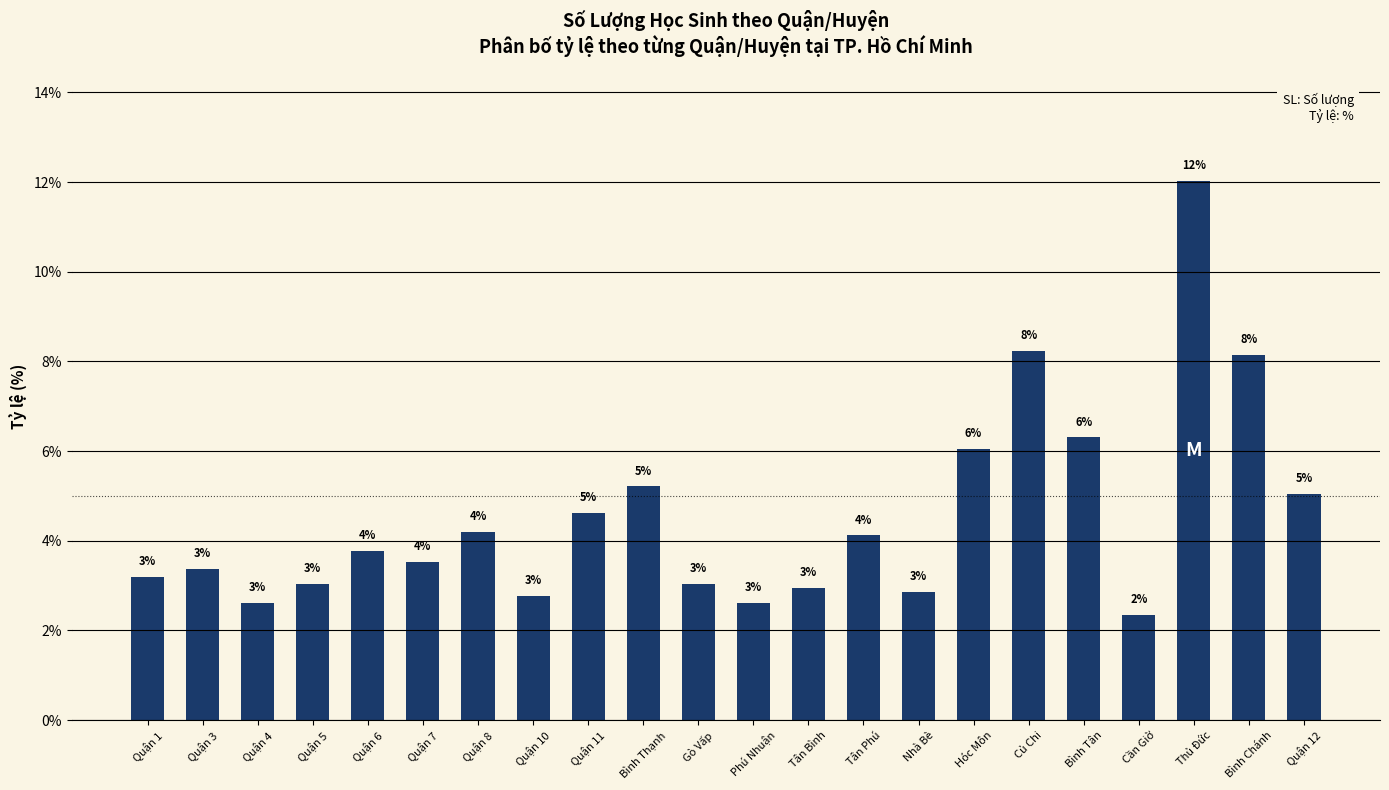

What is the average value?

4.5